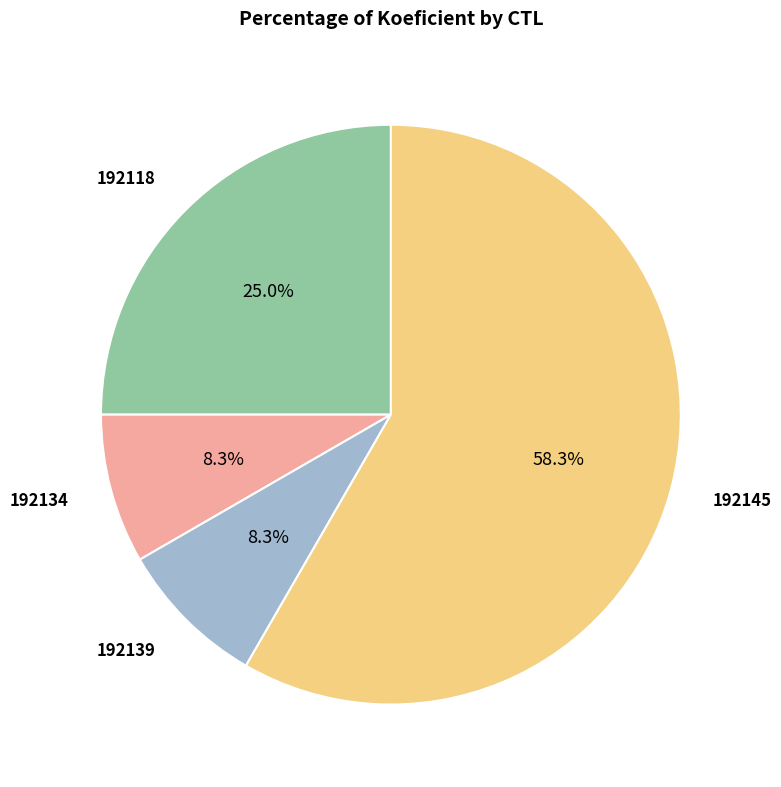

Is there a majority slice in this chart?

Yes